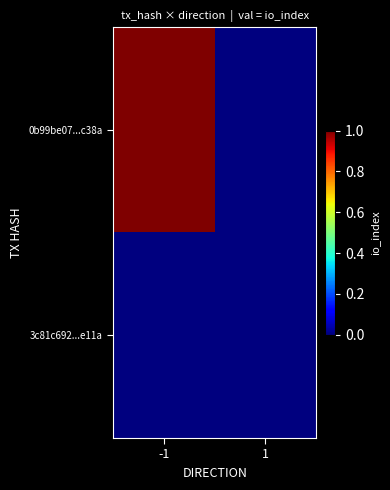

Reading left to right, list all the values displayed in this chart.

0b99be07...c38a: -1=1	1=0
3c81c692...e11a: -1=0	1=0